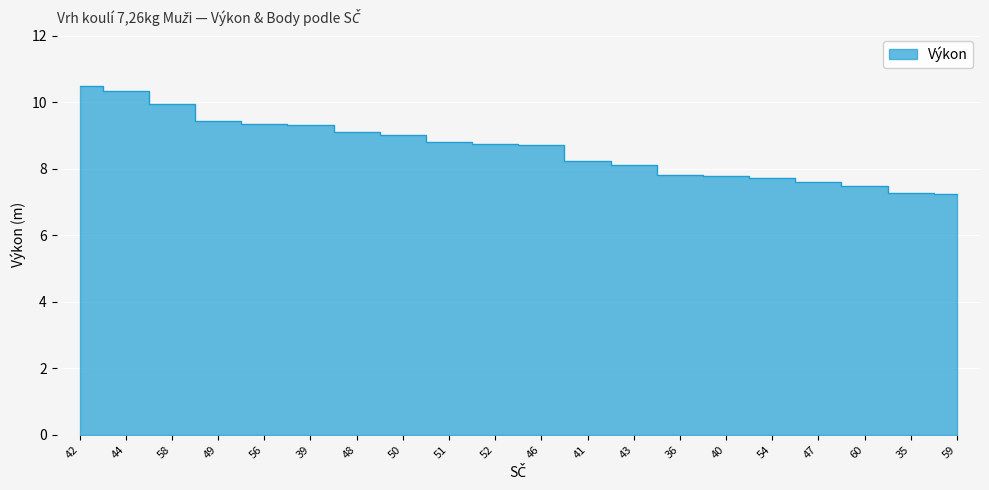

What position from the left is 52?

10